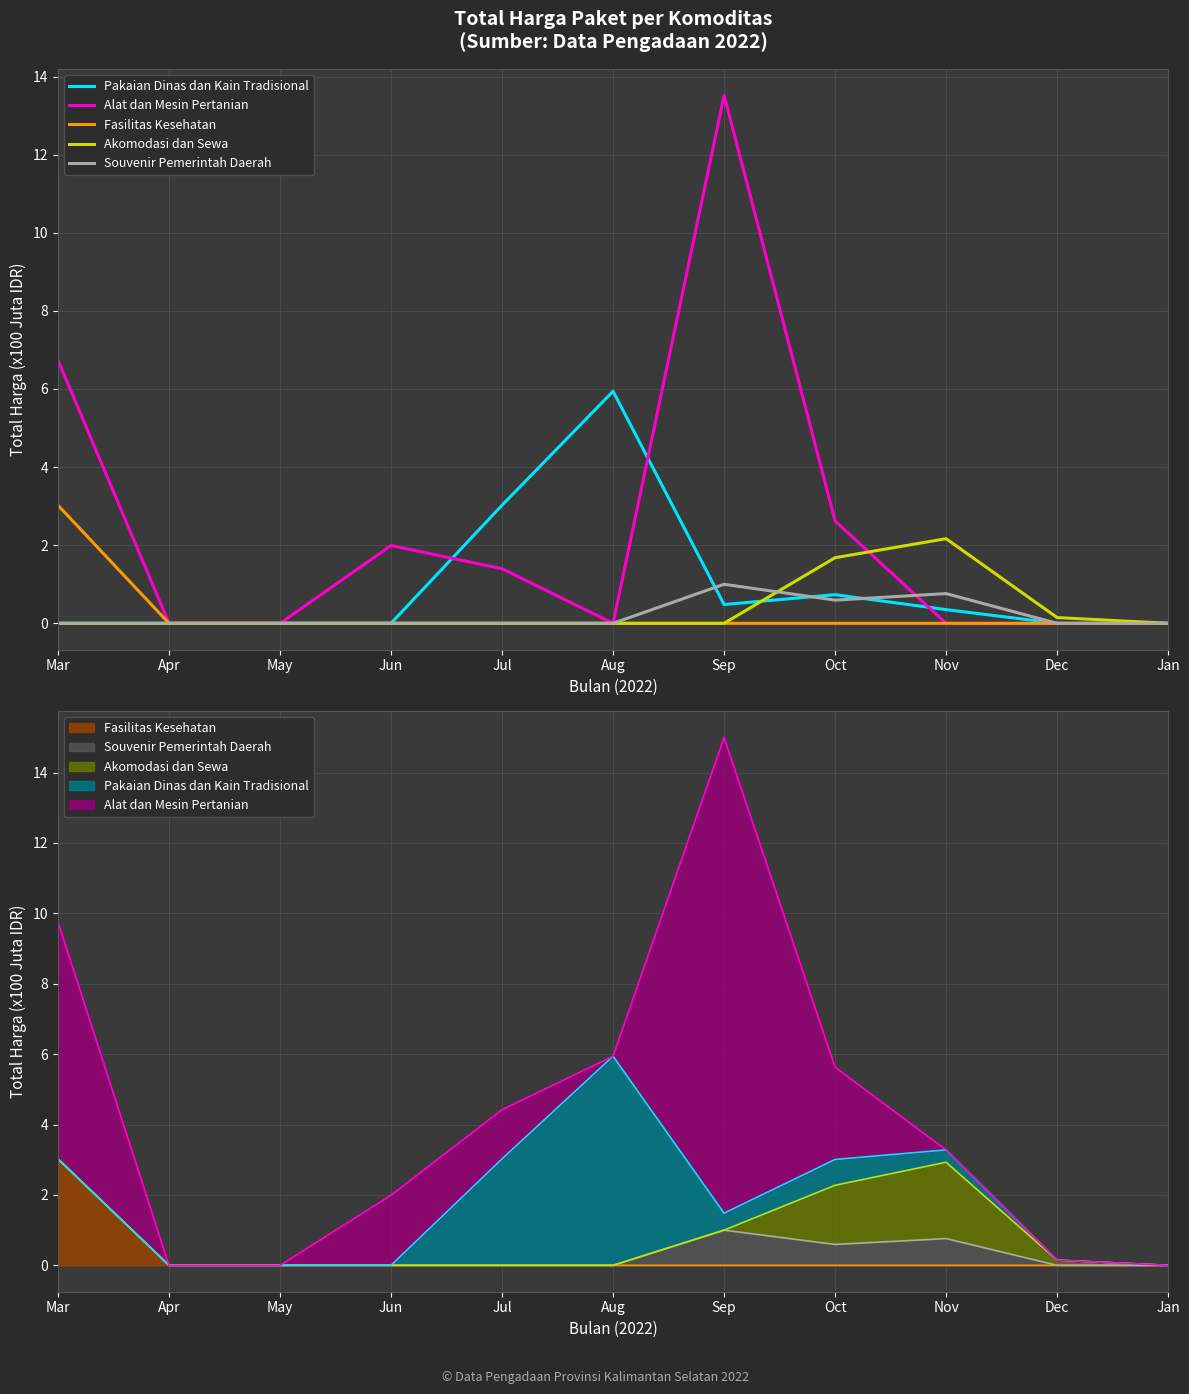

At Oct, list the series in order from smallest to largest.

Fasilitas Kesehatan, Souvenir Pemerintah Daerah, Pakaian Dinas dan Kain Tradisional, Akomodasi dan Sewa, Alat dan Mesin Pertanian